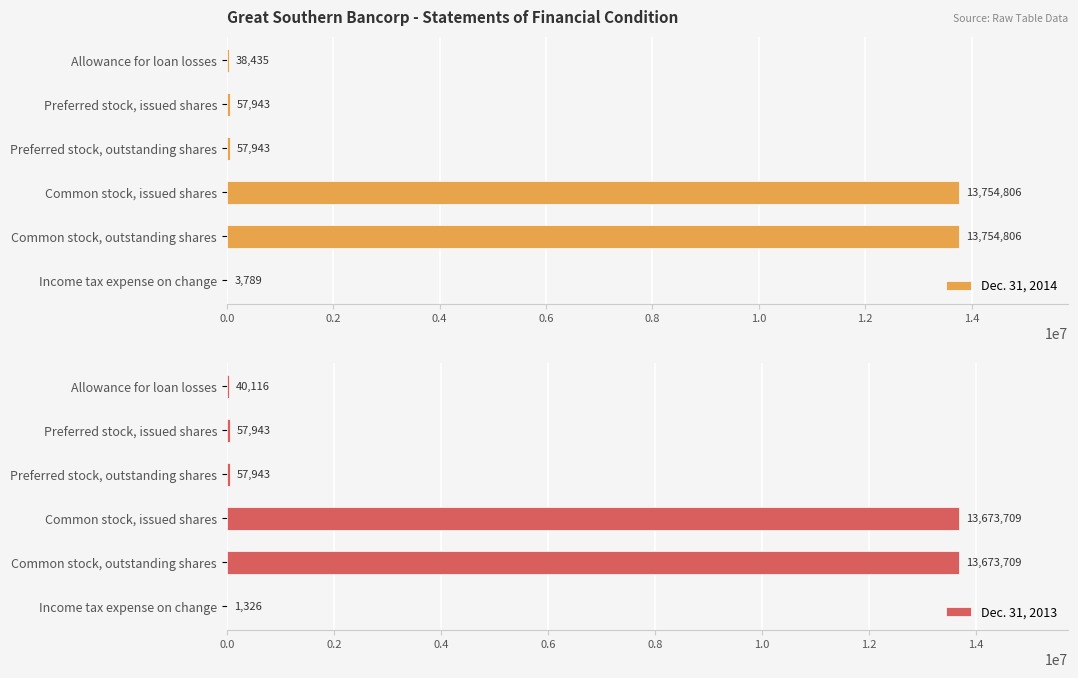

What value does the Dec. 31, 2014 series have at Preferred stock, issued shares, to the nearest 100?

57900